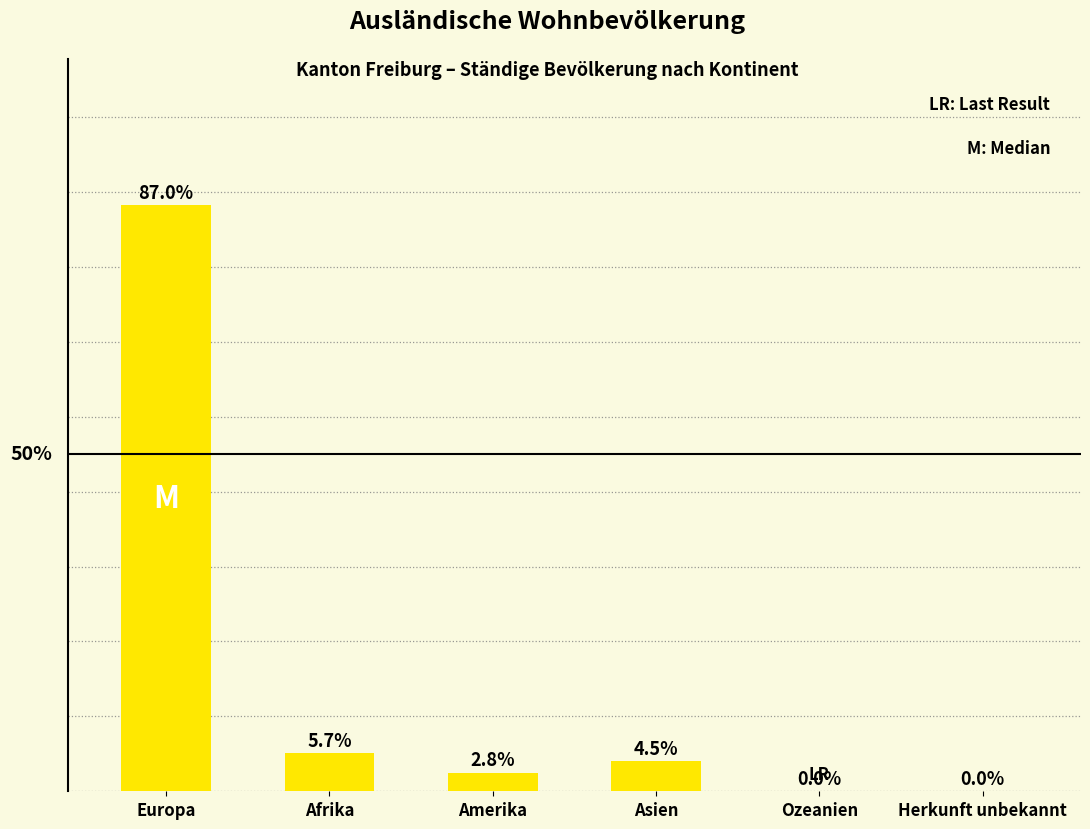

Are the bars horizontal?

No